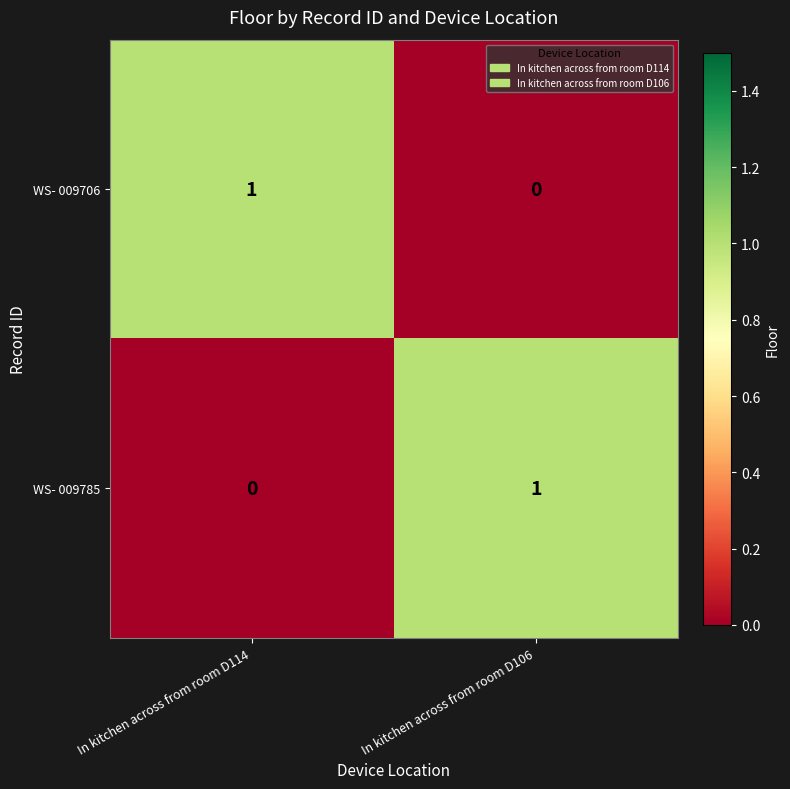

At In kitchen across from room D114, list the series in order from largest to smallest.

WS- 009706, WS- 009785